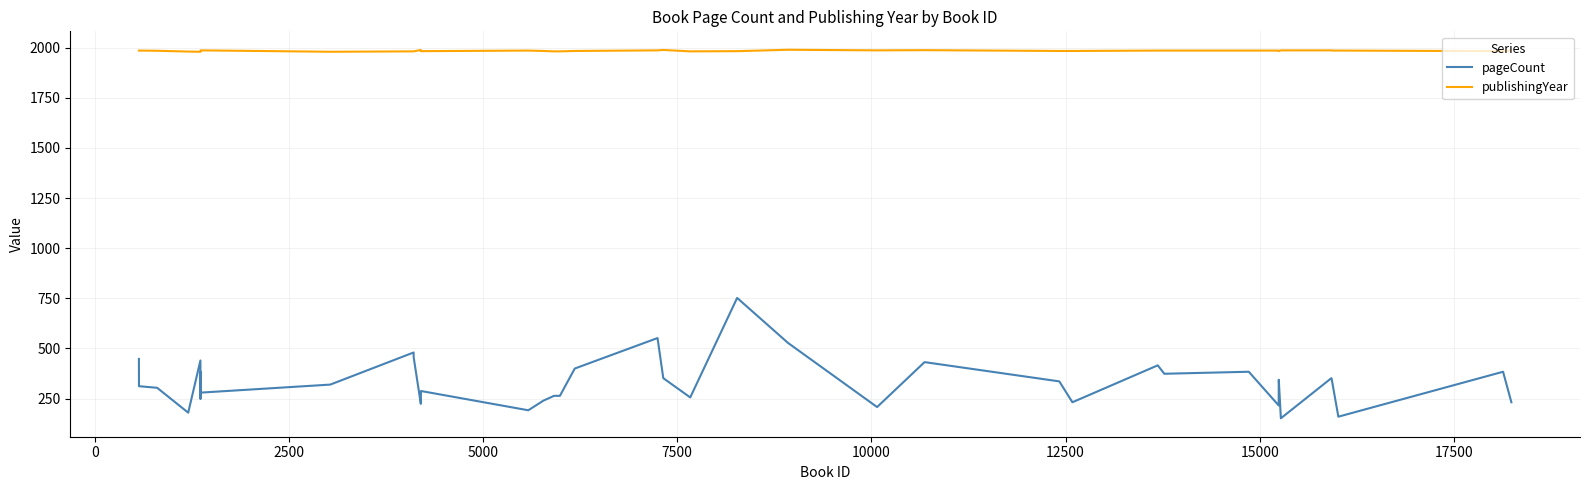

How many interior local valleys does the pageCount series have?

12